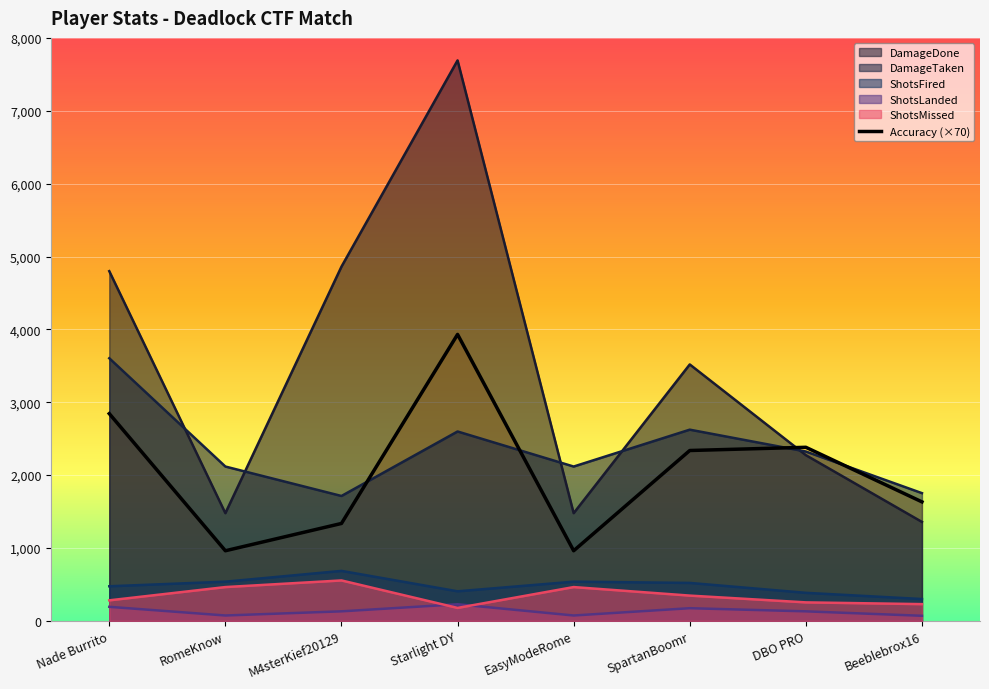

Reading left to right, extract all data points from this chart.

2844.1	962.5	1337.0	3931.2	962.5	2338.0	2382.1	1633.1